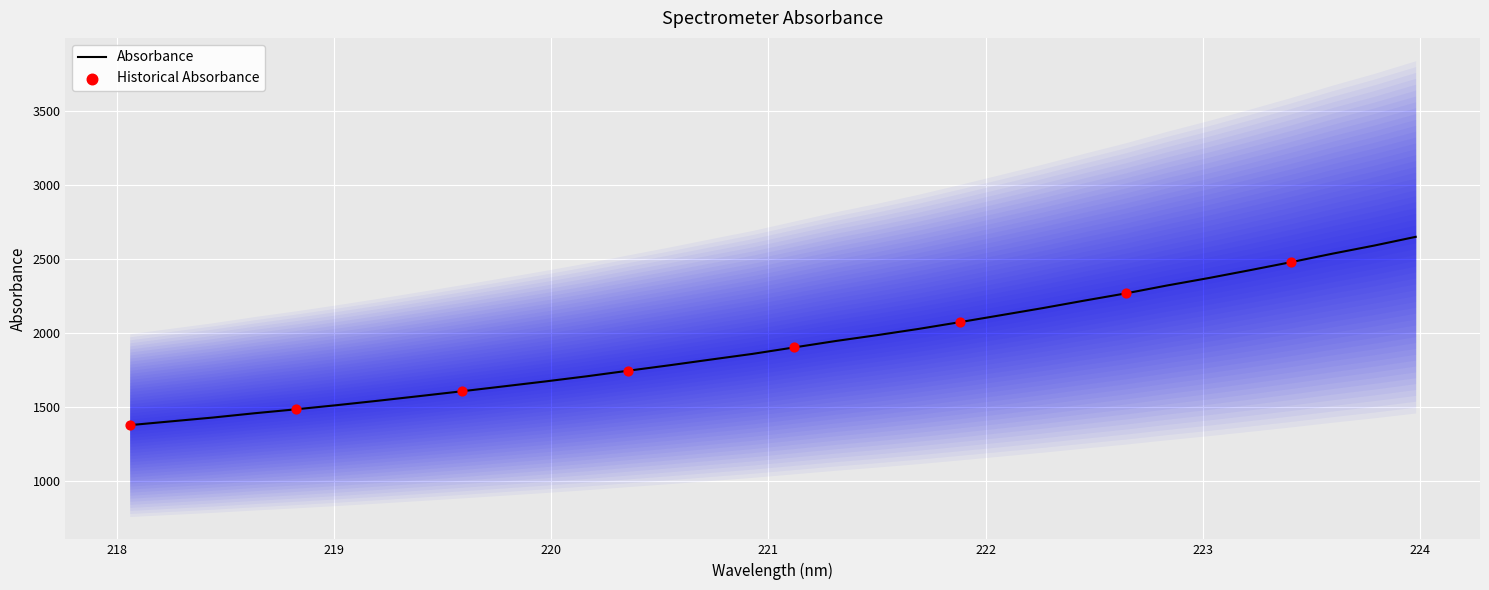

What is the maximum value for Absorbance?

2650.1